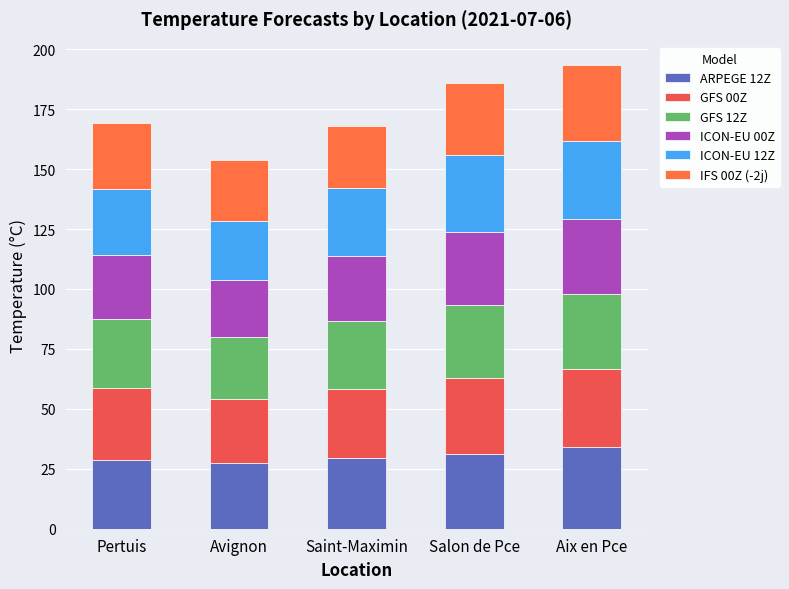

Are the bars grouped side by side (vs. stacked)?

No